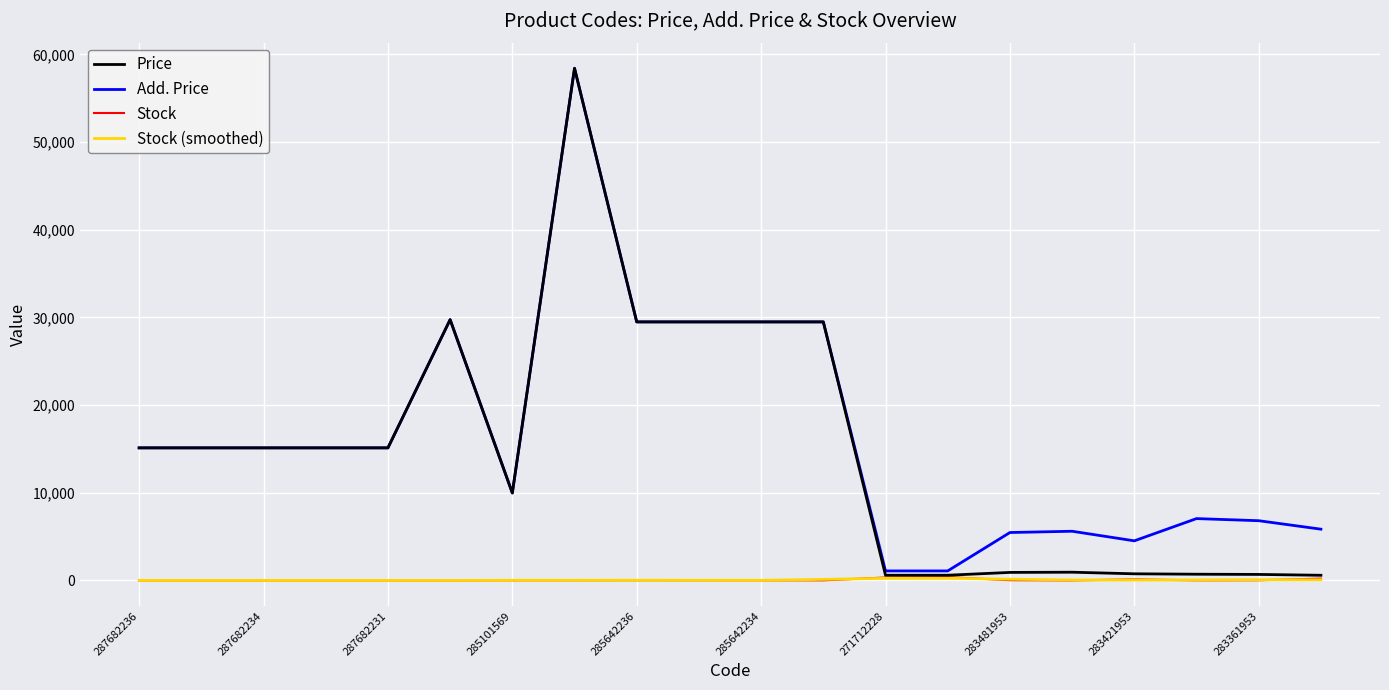

At how many categories does at least one series exceed 3116?

18